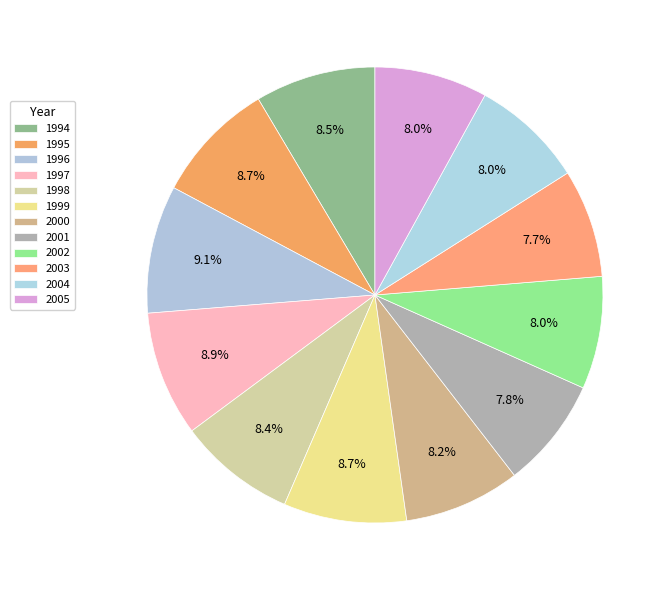

Combined, what portion of the pie is 2004 and 1997?

16.9%